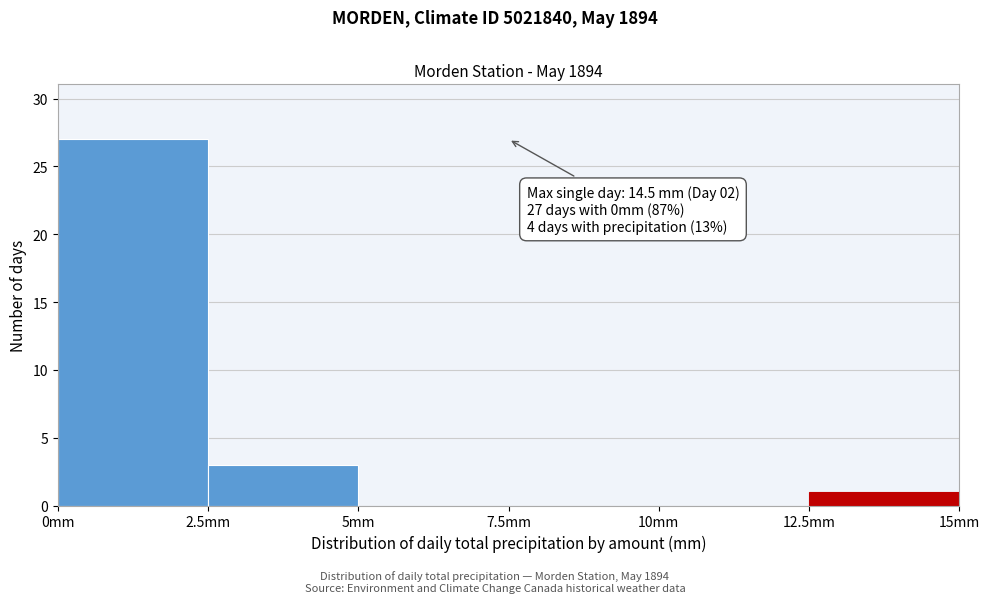

Over which range of the x-axis is the bar tallest?

0.0 to 2.5